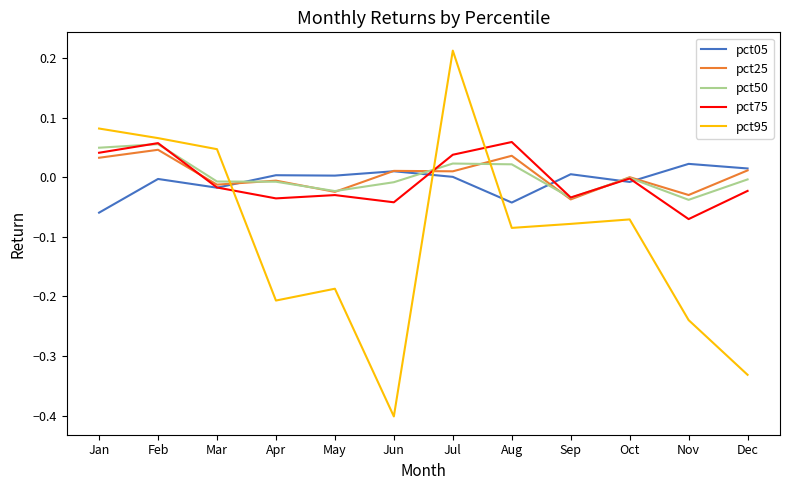

At which category does the chart reach its peak across all series?

Jul